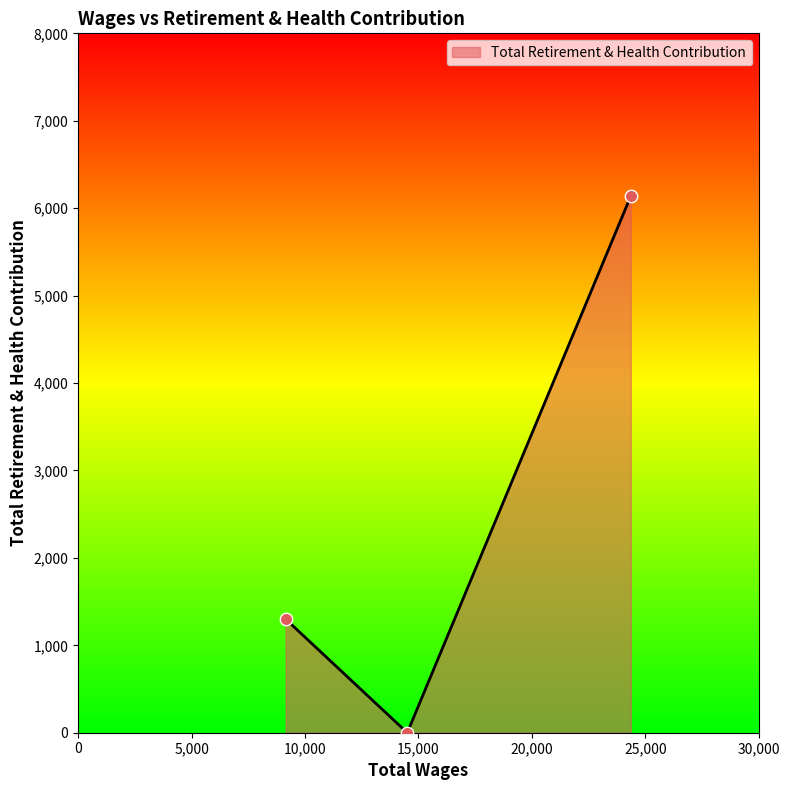

What is the difference between the maximum and minimum values?

6139